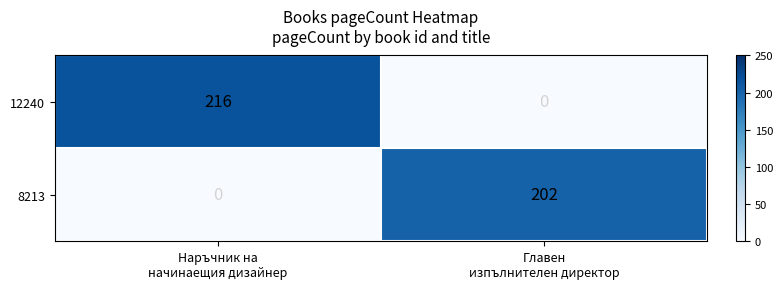

Rank the series by their maximum value, from lowest to highest.

8213, 12240